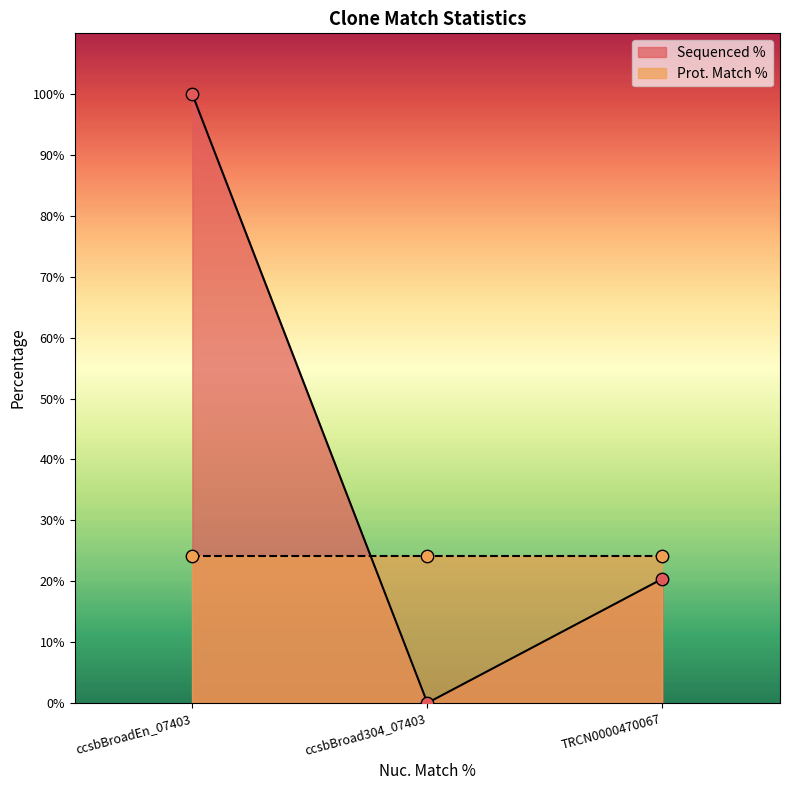

Between 27.4 and 27.4, which is larger?

27.4